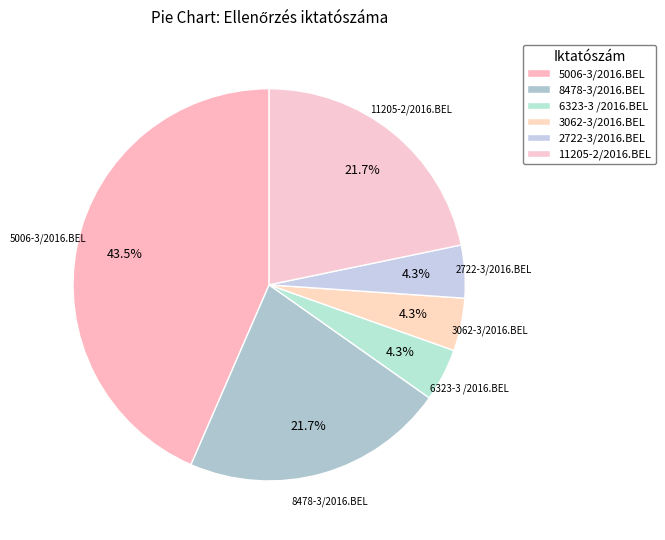

Combined, do 3062-3/2016.BEL and 11205-2/2016.BEL account for over 50%?

No